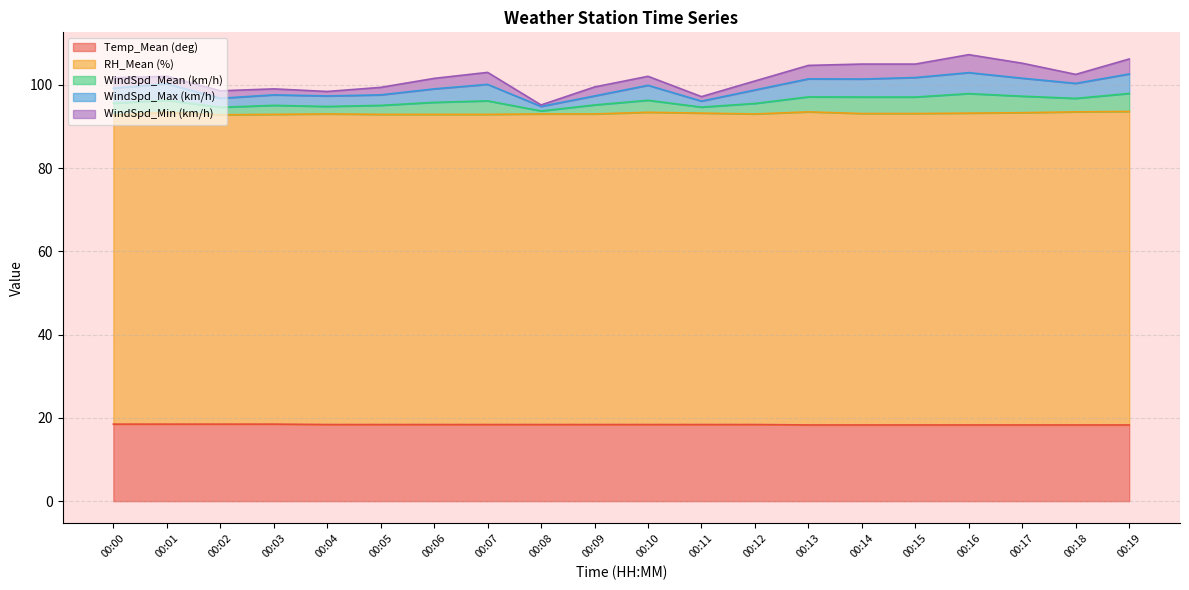

True or false: WindSpd_Mean (km/h) has a value of 173.0 at 00:01.

False